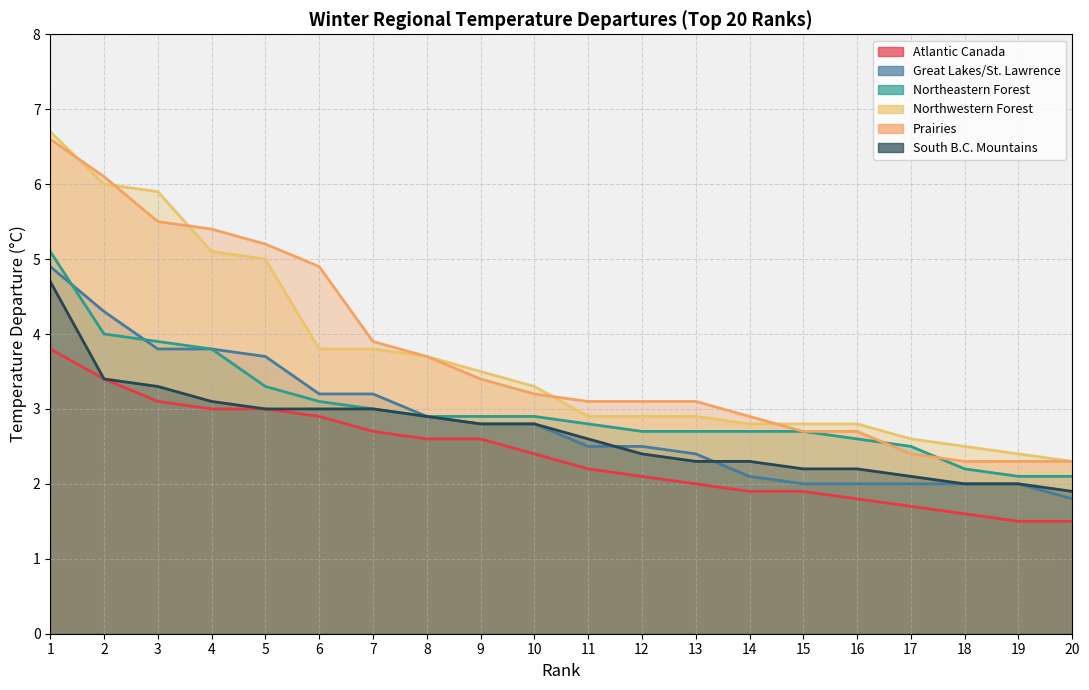

What is the value of the Great Lakes/St. Lawrence point at the 6th from the left?

3.2